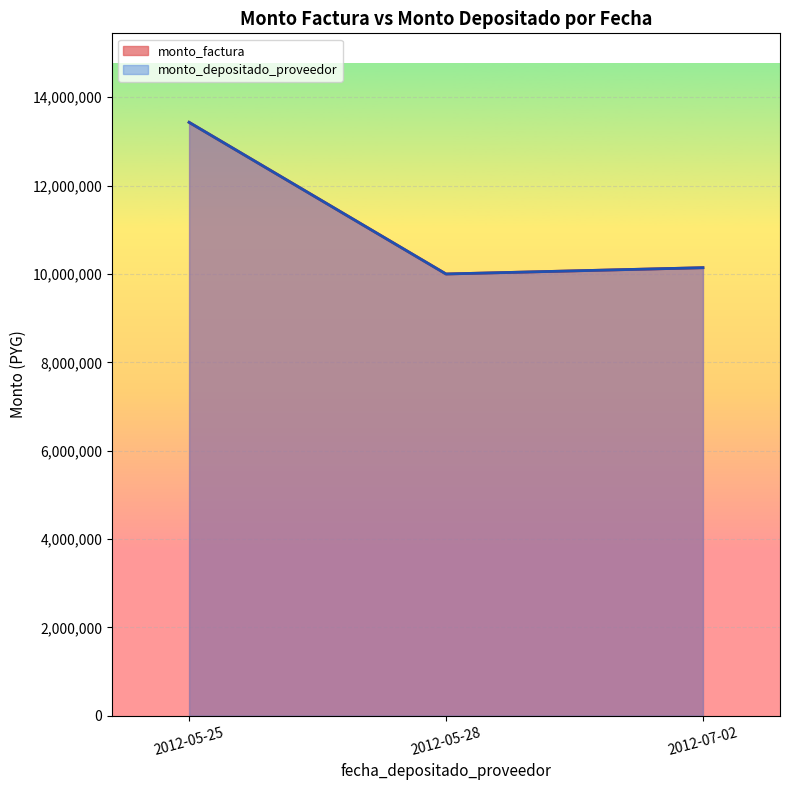

How many data points in monto_depositado_proveedor are above 4990500?

3